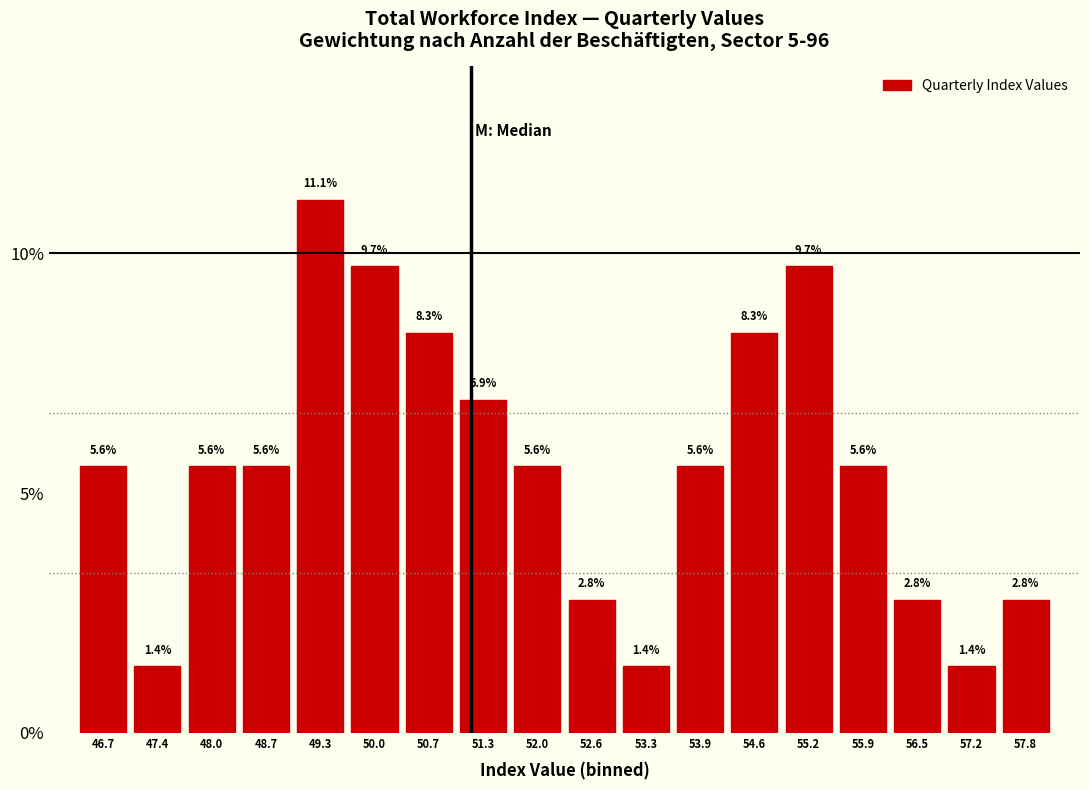

Over which range of the x-axis is the bar tallest?

49.0 to 49.7